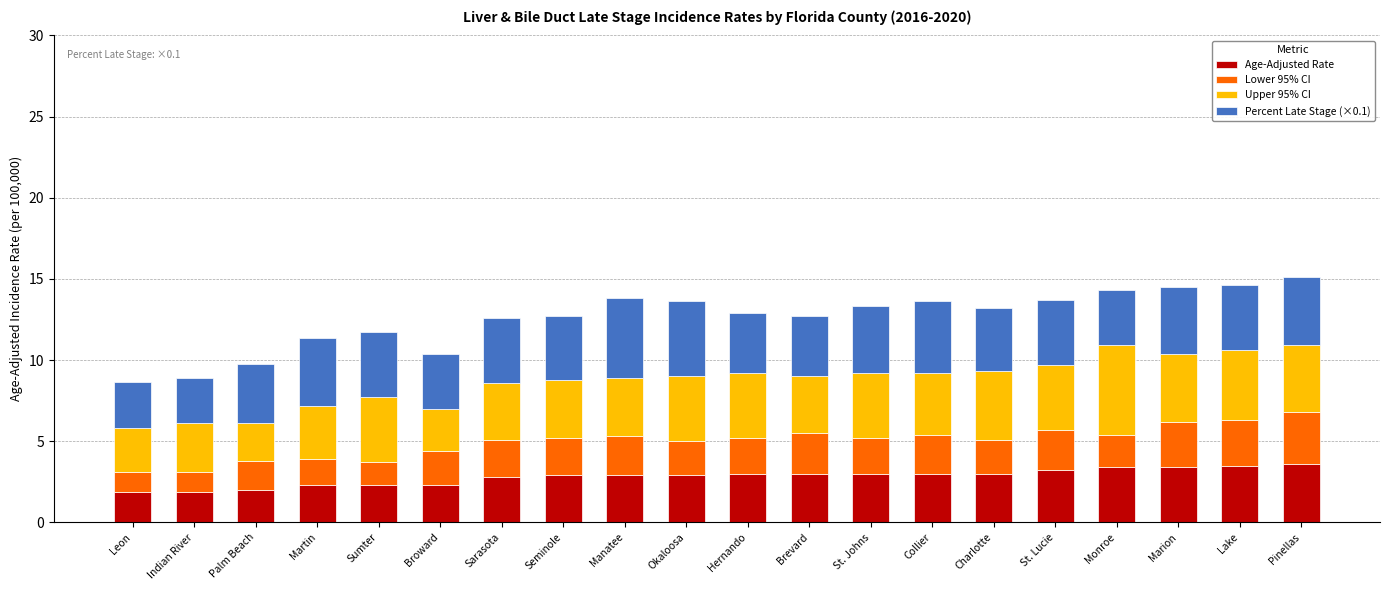

What is the minimum value for Age-Adjusted Rate?

1.9